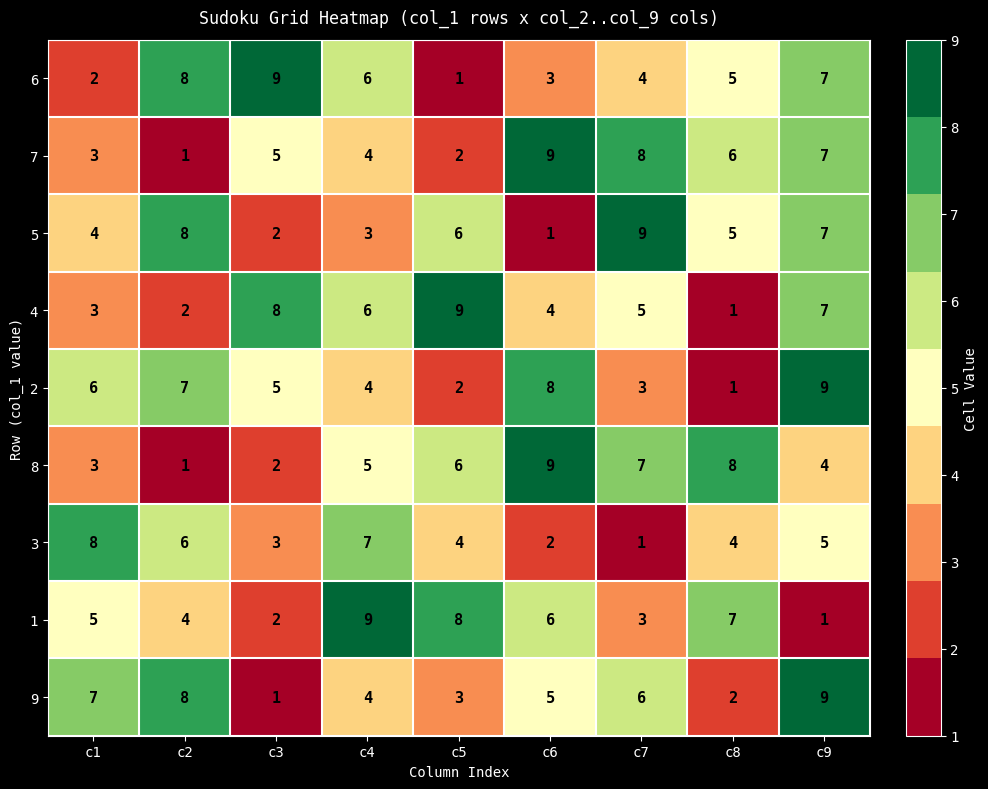

List the labels in order of 7 value, largest first.

c6, c7, c9, c8, c3, c4, c1, c5, c2